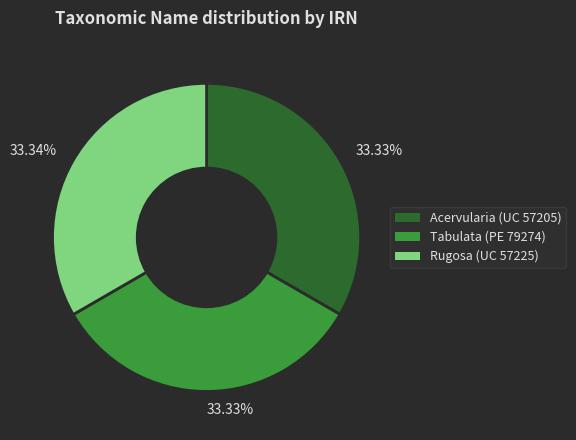

Count the number of slices in the pie.

3